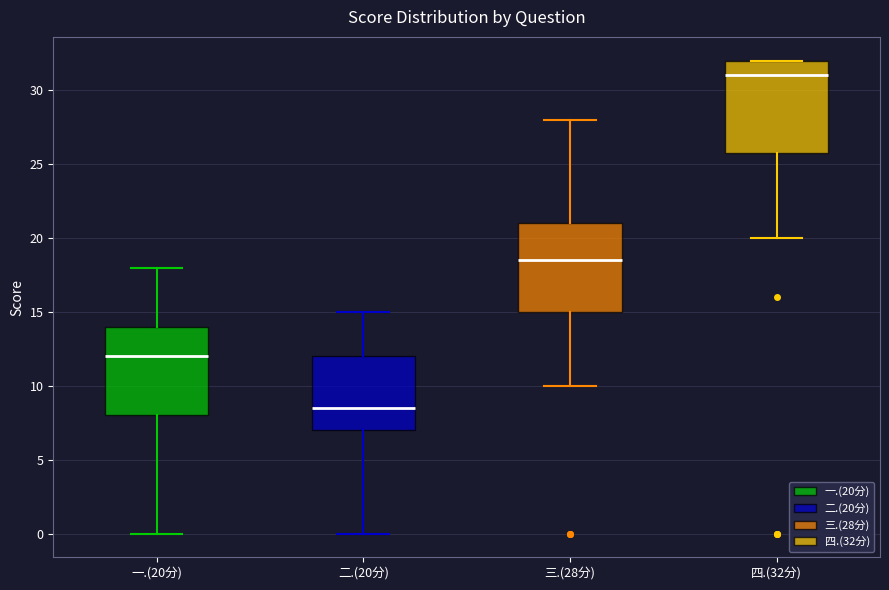

Where is the upper edge of the box for 二.(20分) on the y-axis? The values are not printed on the chart, so give them approximately, as read against the axis.

12.0